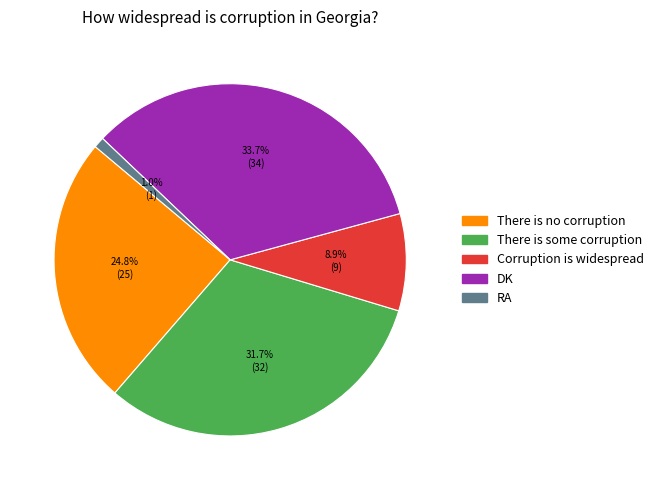

Does There is some corruption account for over 50% of the chart?

No